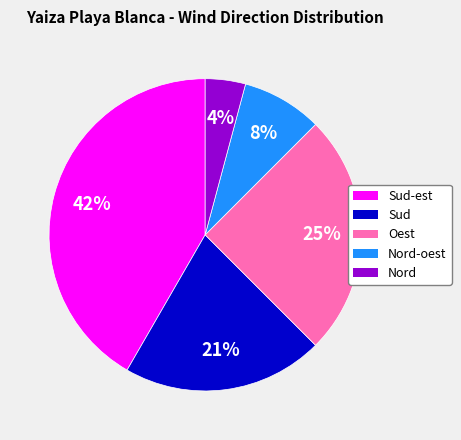

The Nord-oest slice represents 2% of the pie. True or false?

False